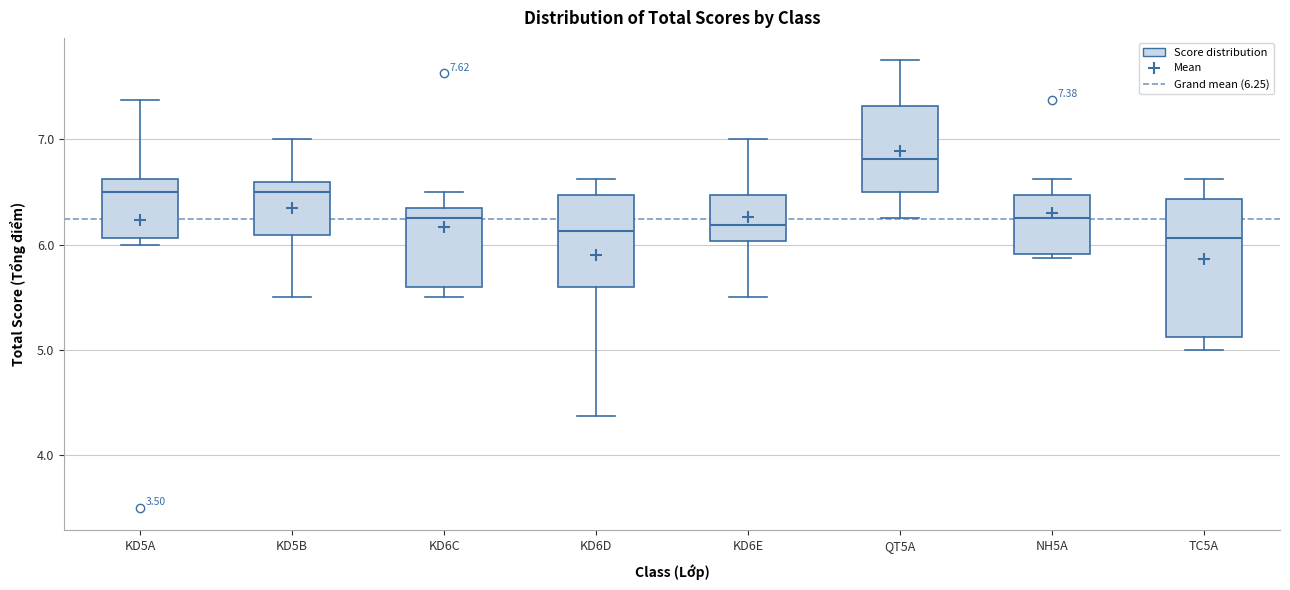

Which box is the tallest, from its lower edge to its upper edge?

TC5A